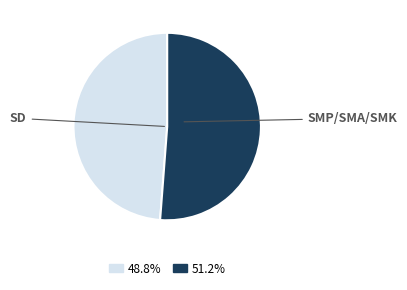

Is there a majority slice in this chart?

Yes